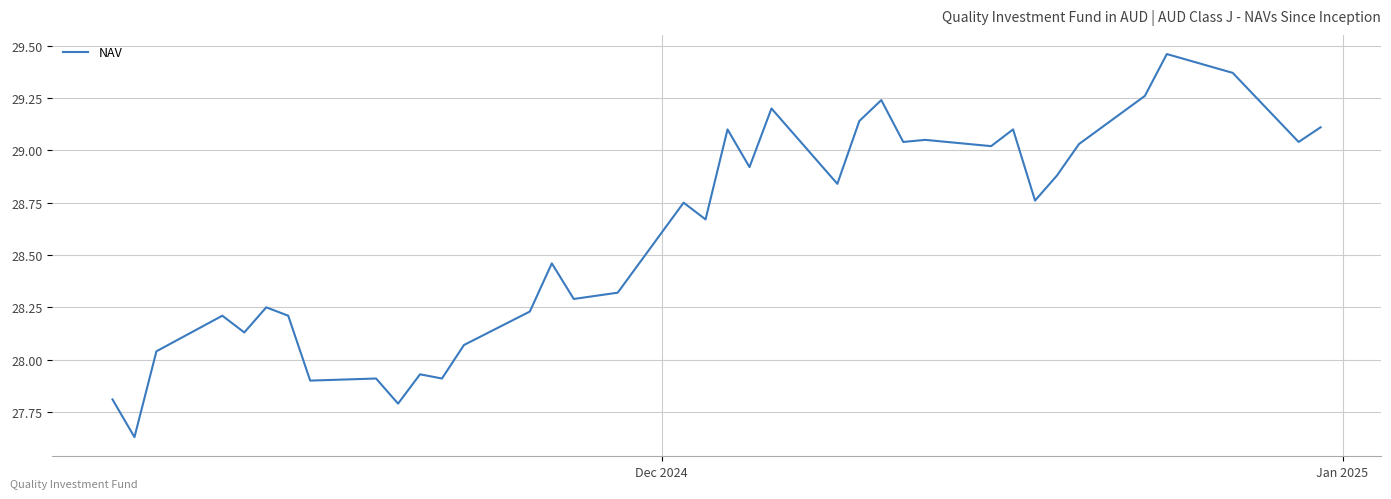

How many lines are shown in the chart?

1